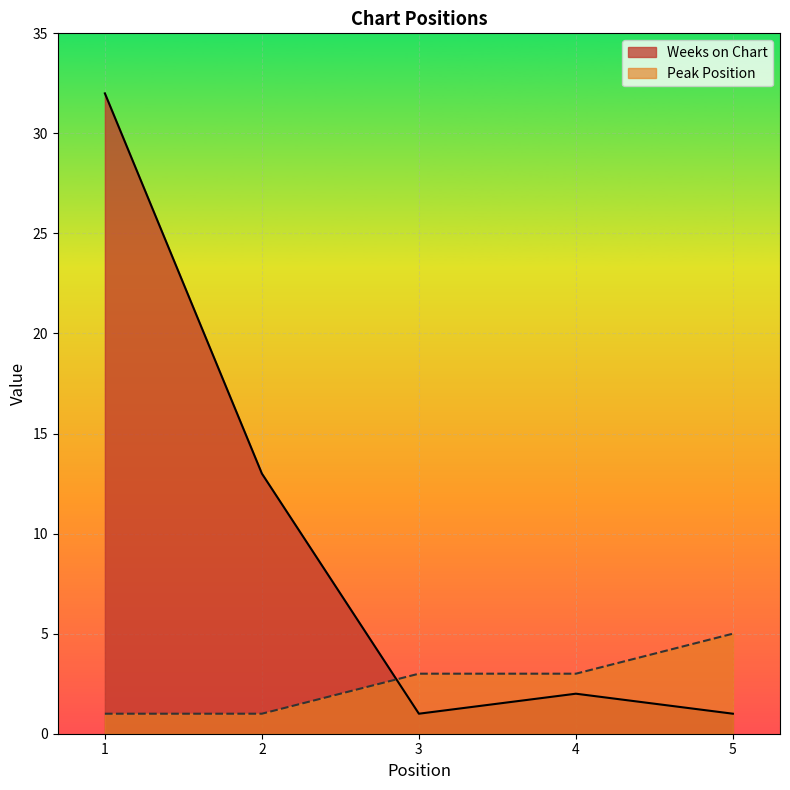

What are all the series names shown in the legend?

Weeks on Chart, Peak Position